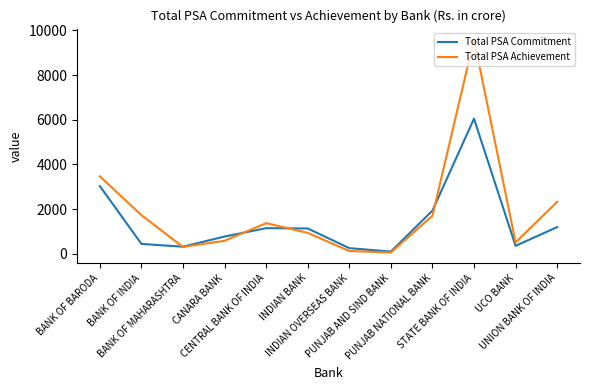

In Total PSA Commitment, how many points are higher than both neighbors (excluding endpoints)?

2